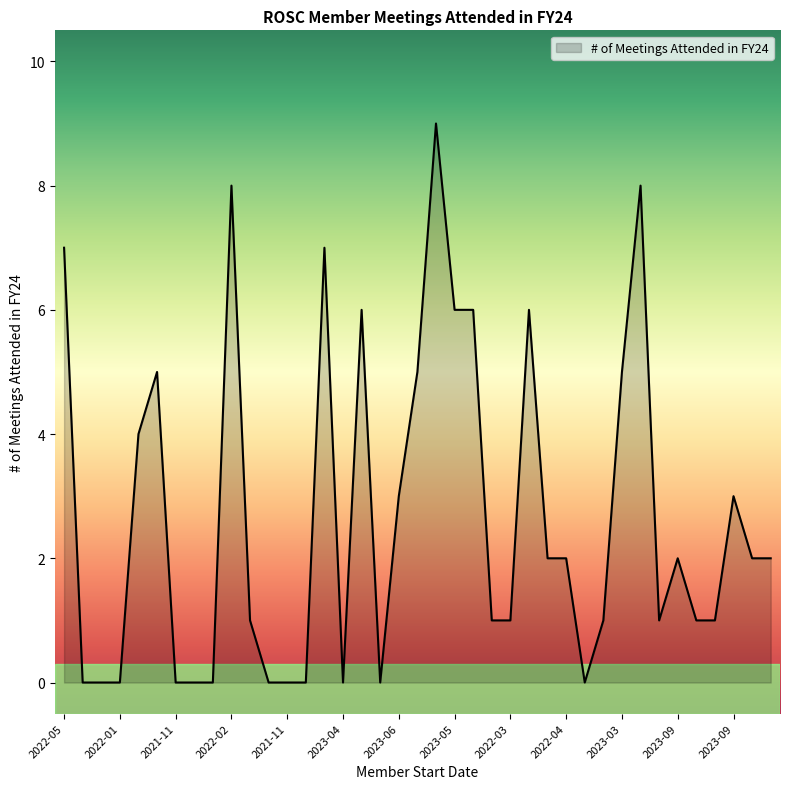

What is the greatest value displayed?

9